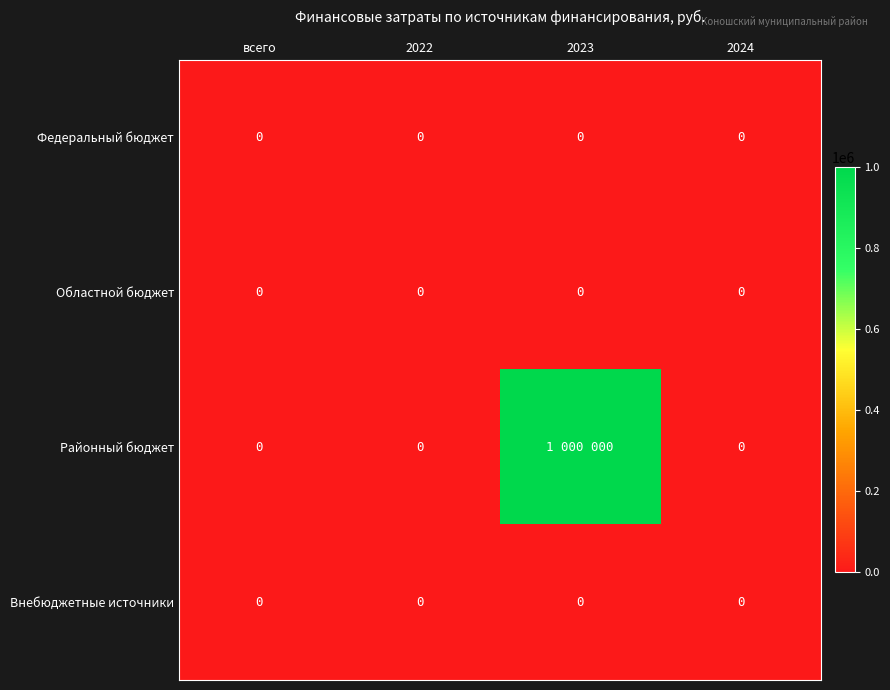

Is it true that Областной бюджет equals 0 at 2023?

True